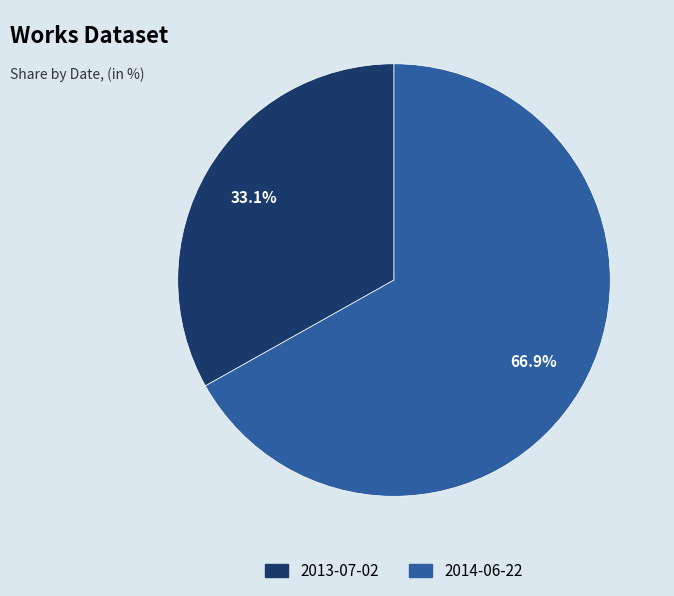

Approximately how many times larger is the value at 2014-06-22 compared to 2013-07-02?

2.0